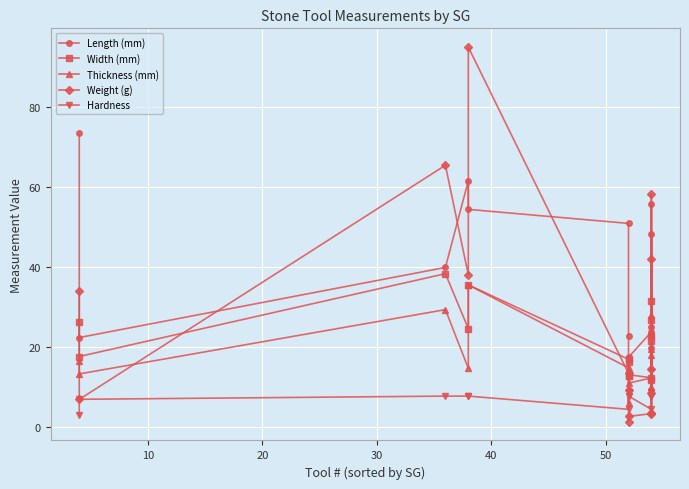

List the series in order of their peak value, highest first.

Weight (g), Length (mm), Width (mm), Thickness (mm), Hardness